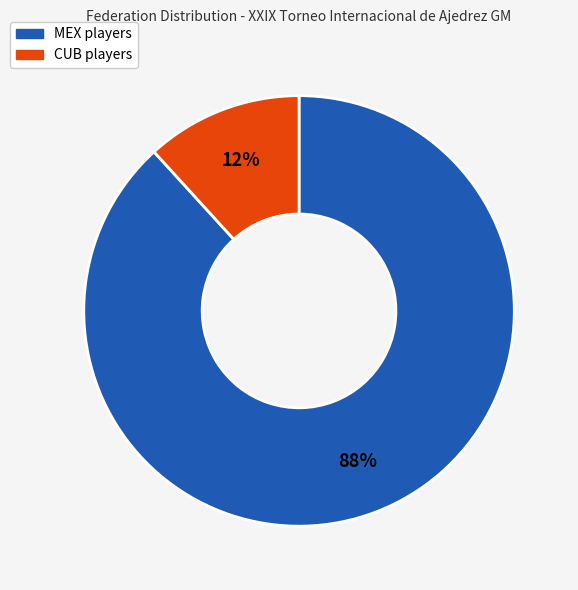

Is there a majority slice in this chart?

Yes